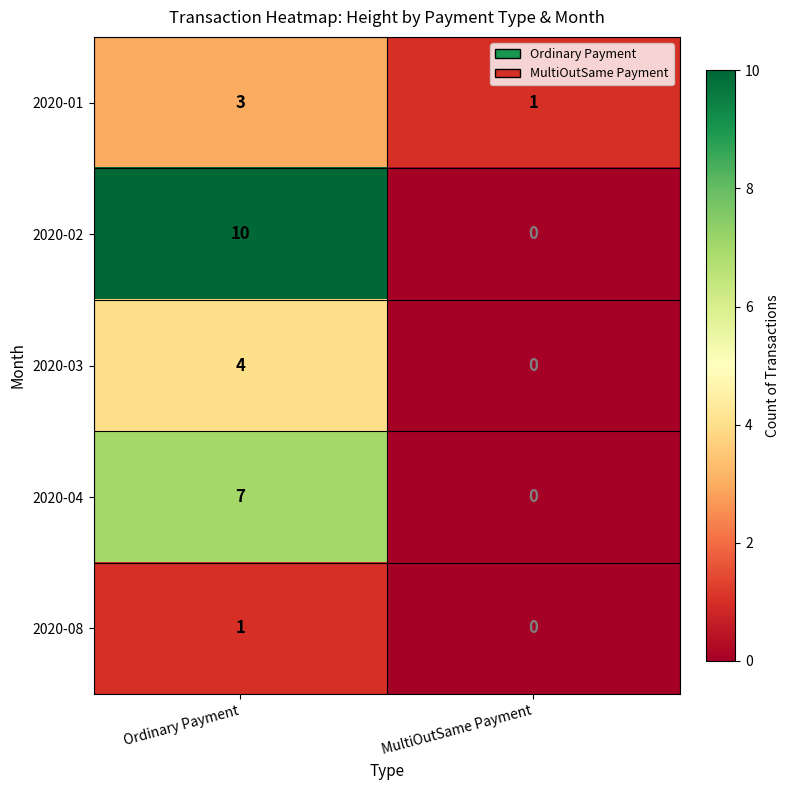

What is the maximum value shown in the chart?

10